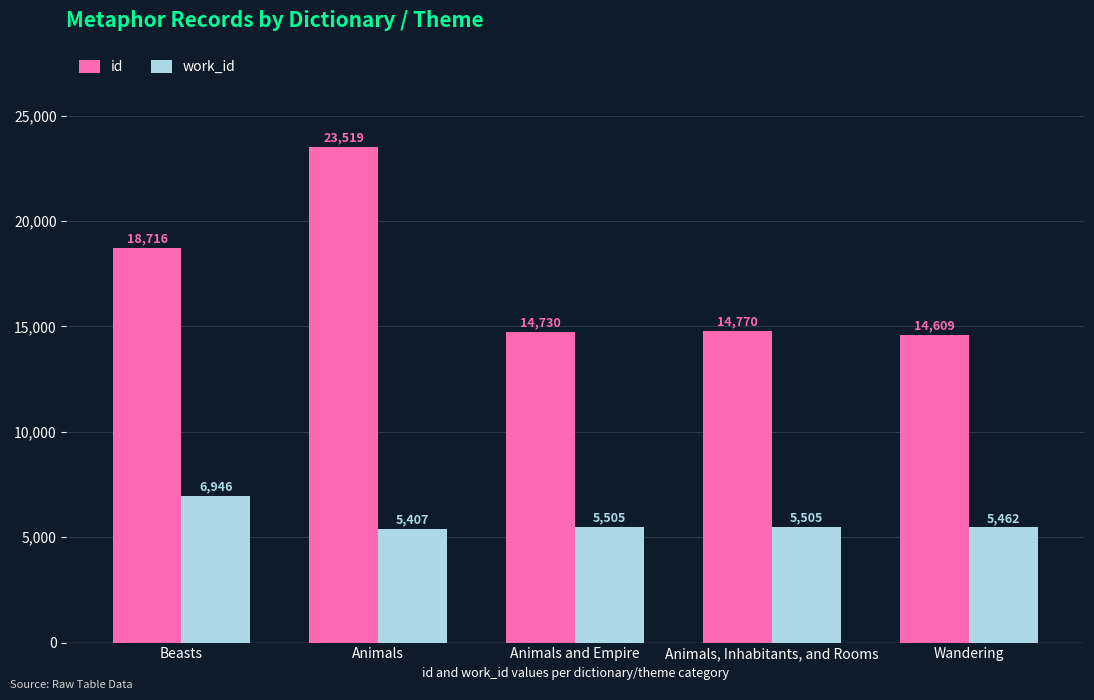

What is the label of the 5th bar from the right?

Beasts